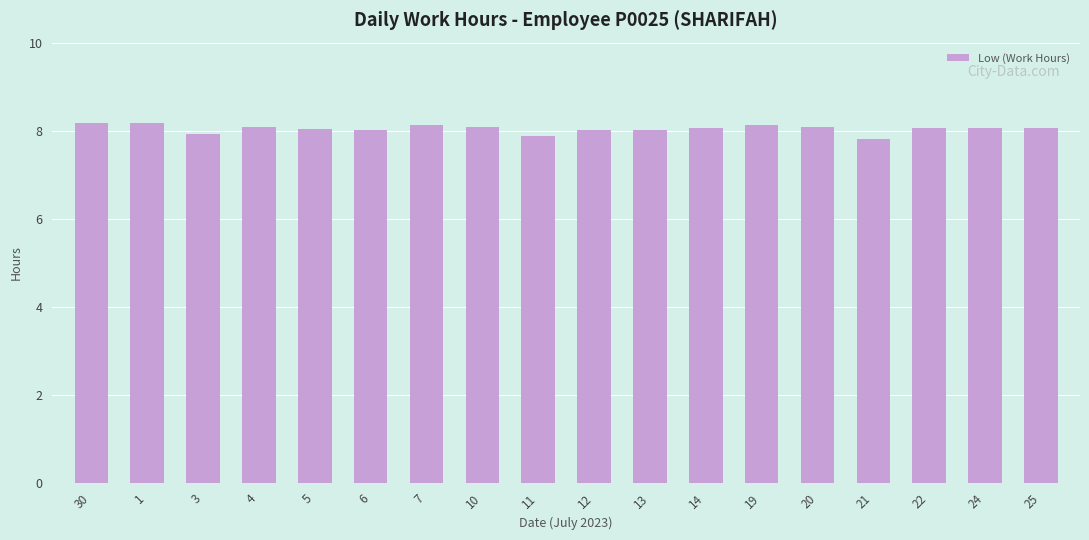

What is the value of the 14th bar from the left?

8.1